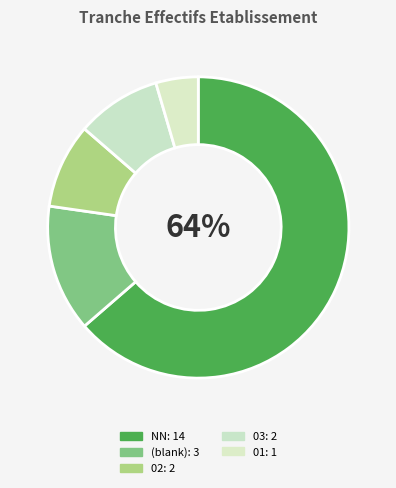

To the nearest percent, what is the difference between the largest and smallest slice percentages?

59%